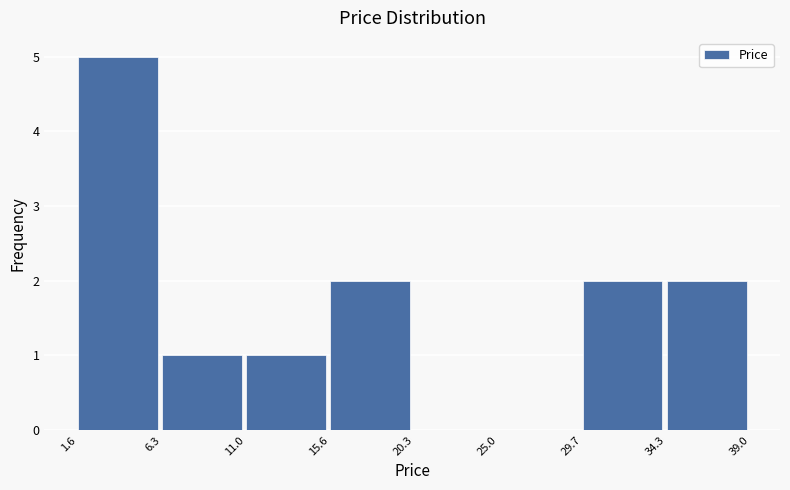

How tall is the bar that spans 6.3 to 11.0 on the x-axis? The values are not printed on the chart, so give them approximately, as read against the axis.

1